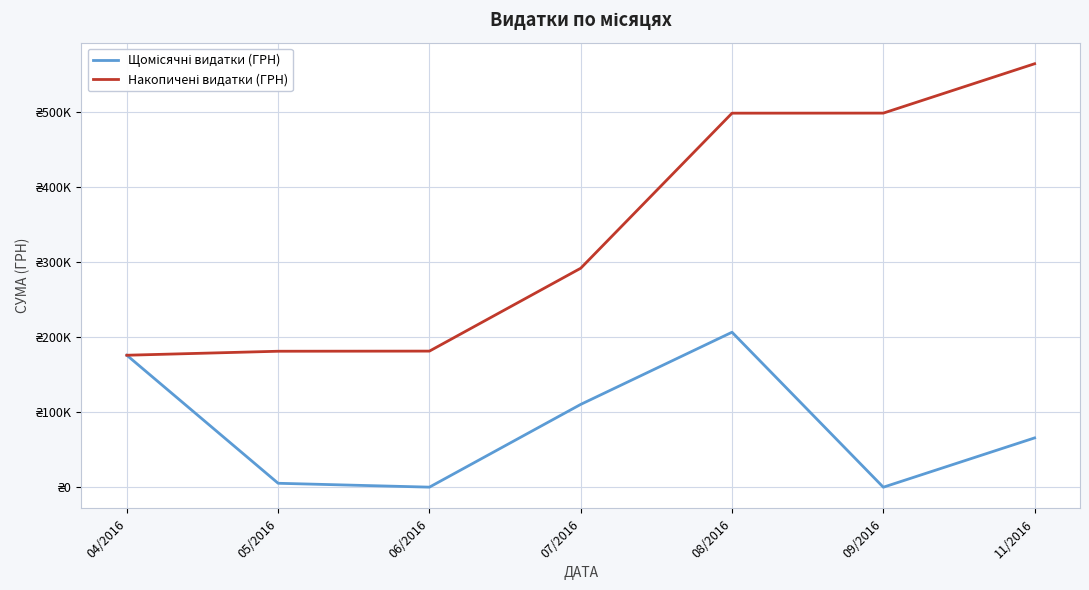

Does the chart have visible grid lines?

Yes